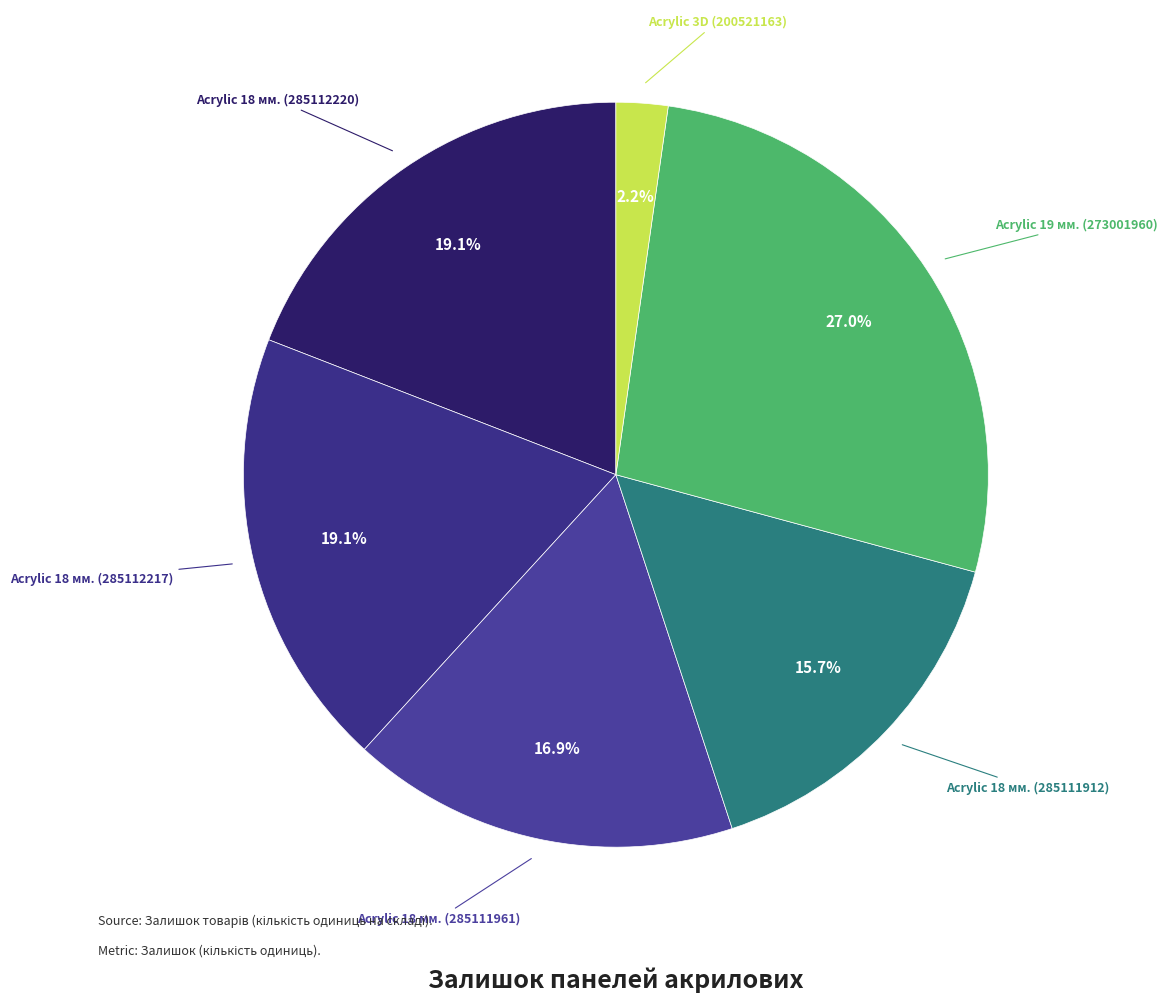

Rank the categories by value from lowest to highest.

Acrylic 3D (200521163), Acrylic 18 мм. (285111912), Acrylic 18 мм. (285111961), Acrylic 18 мм. (285112220), Acrylic 18 мм. (285112217), Acrylic 19 мм. (273001960)